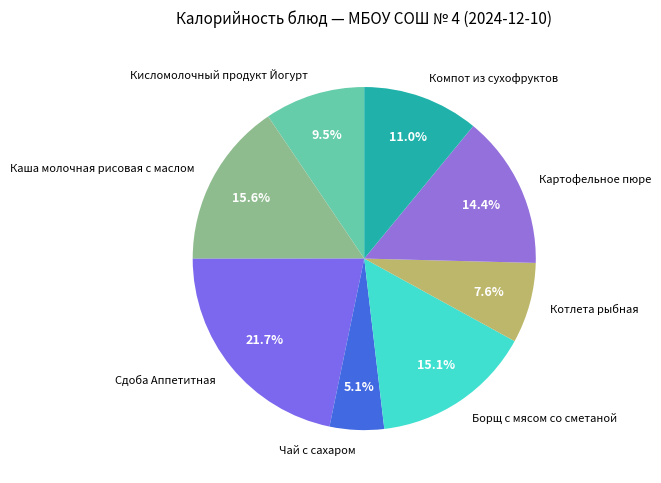

Count the number of slices in the pie.

8